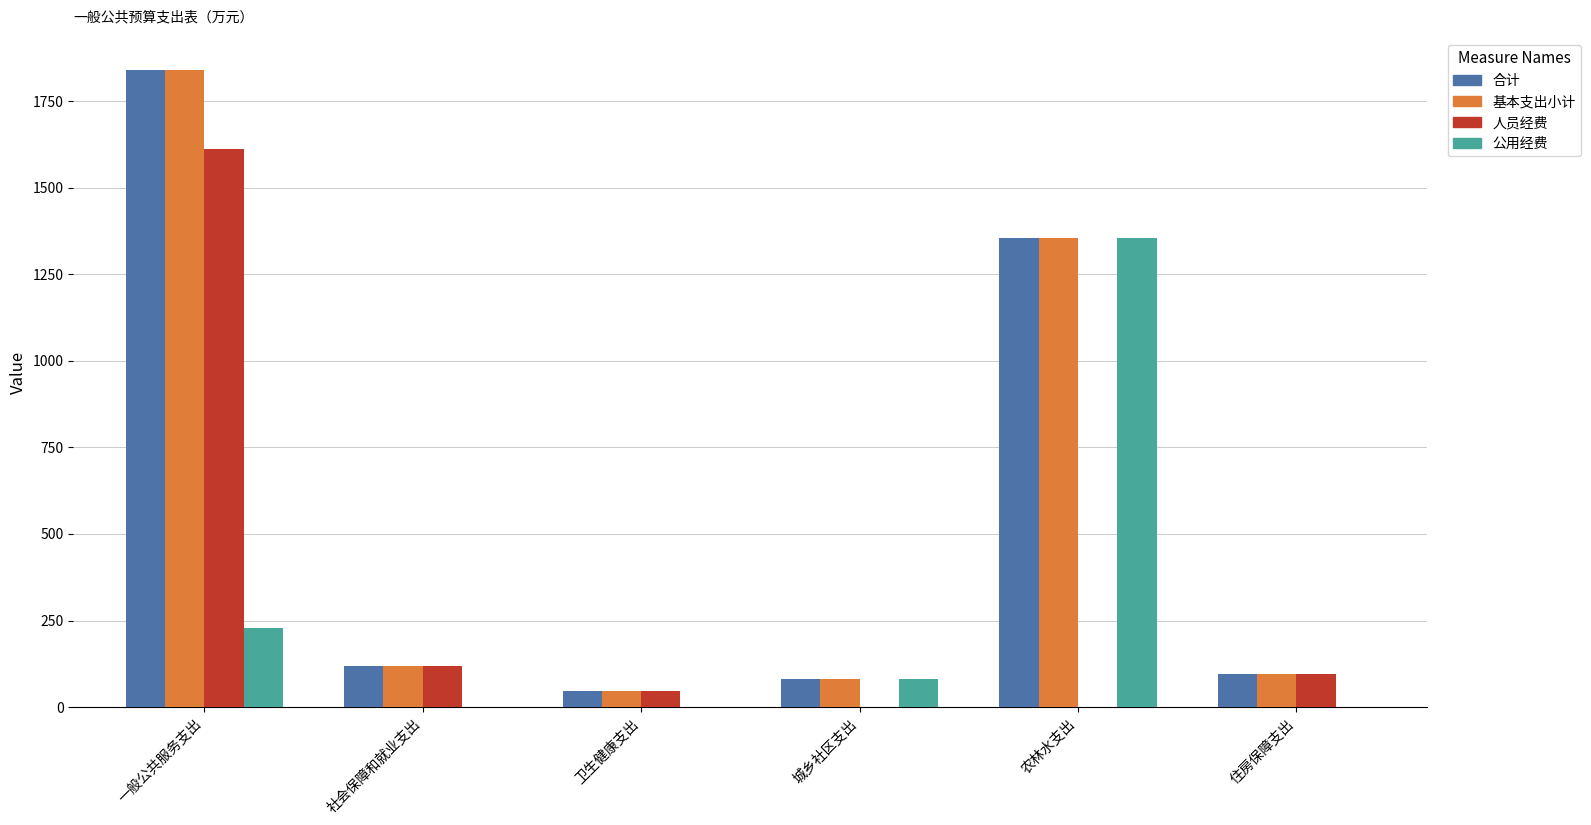

What is the sum of all 公用经费 values?

1664.2